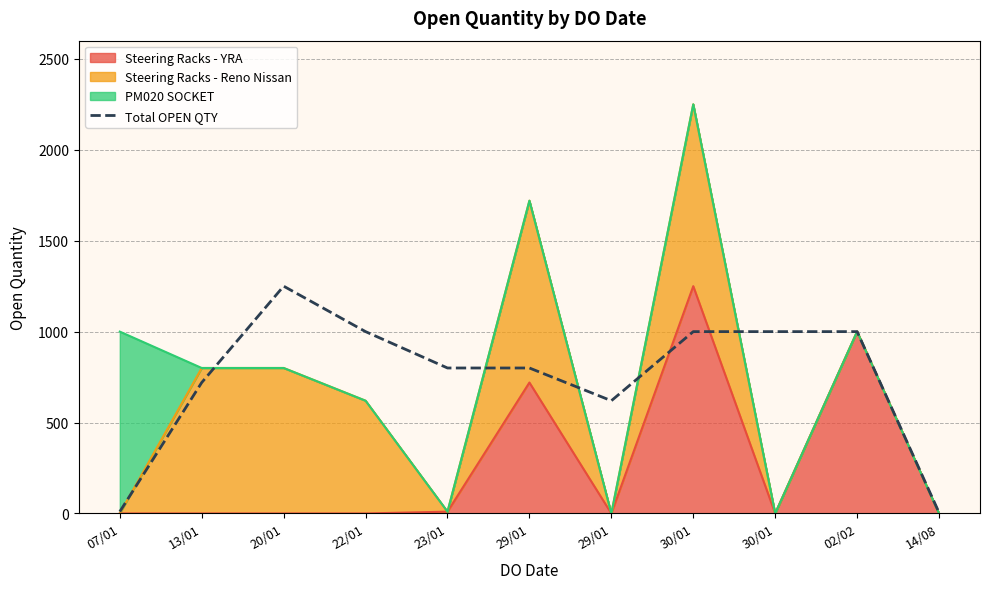

What is the average value?

746